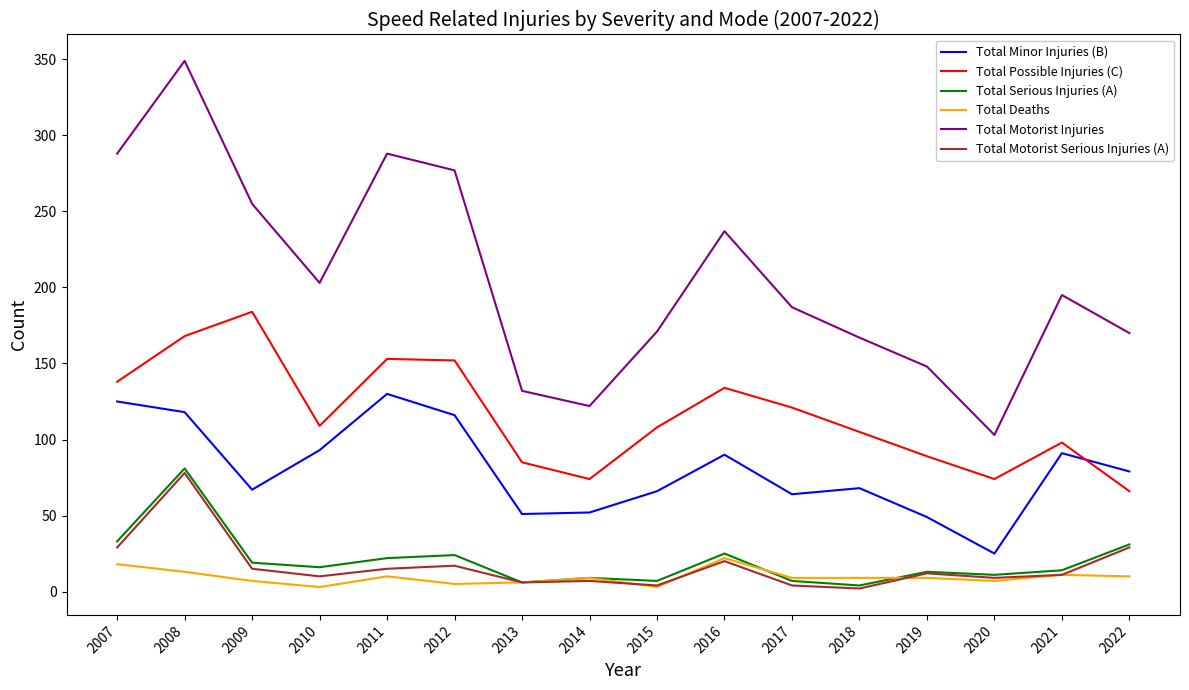

What is the total value across all series at 2019?

320